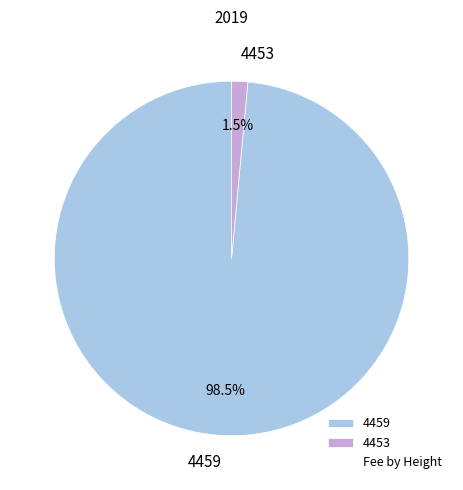

Which slice is the smallest?

4453